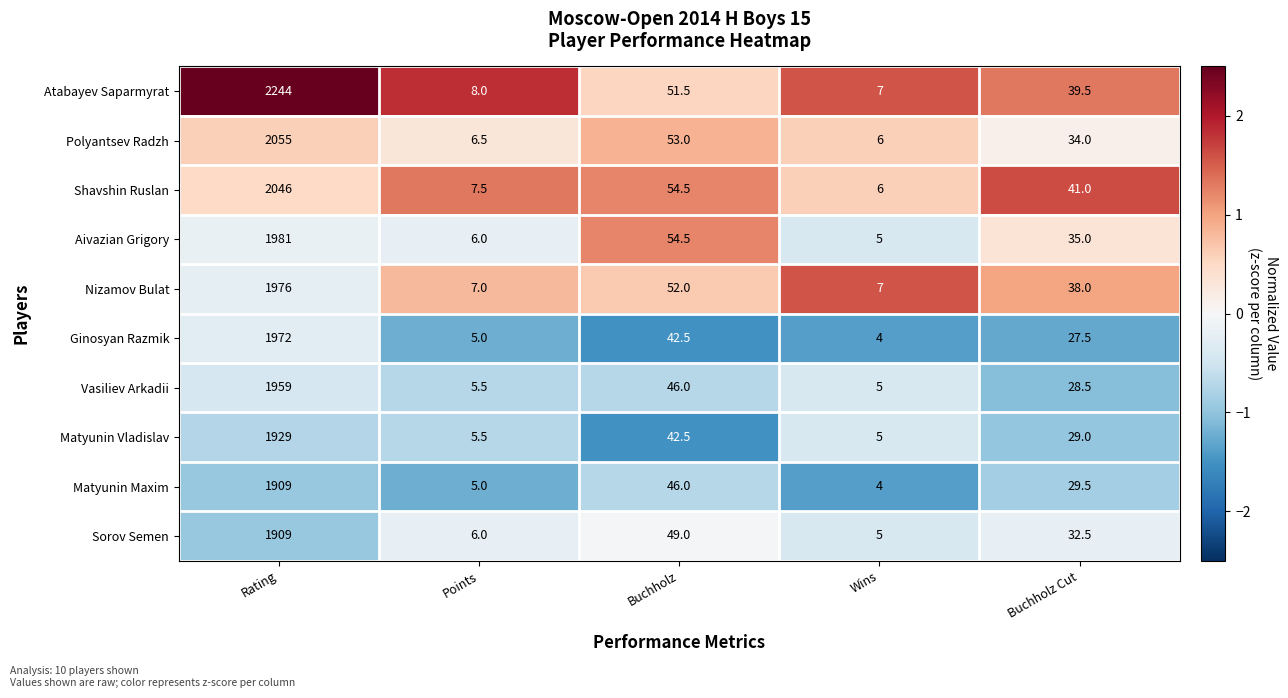

The value of Aivazian Grigory at Points is 2.0. True or false?

False